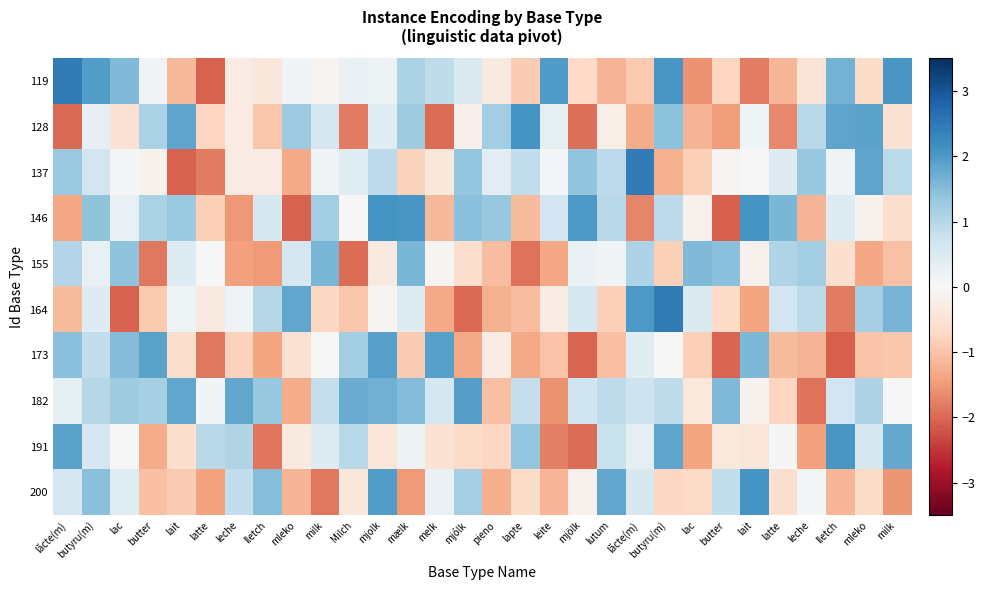

Between mælk and Milch, which is larger?

mælk